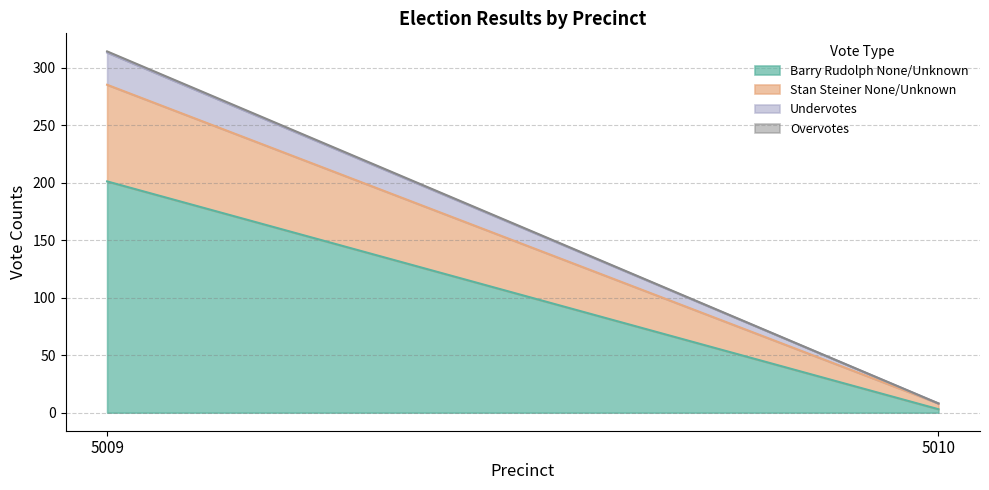

Does the chart have visible grid lines?

Yes